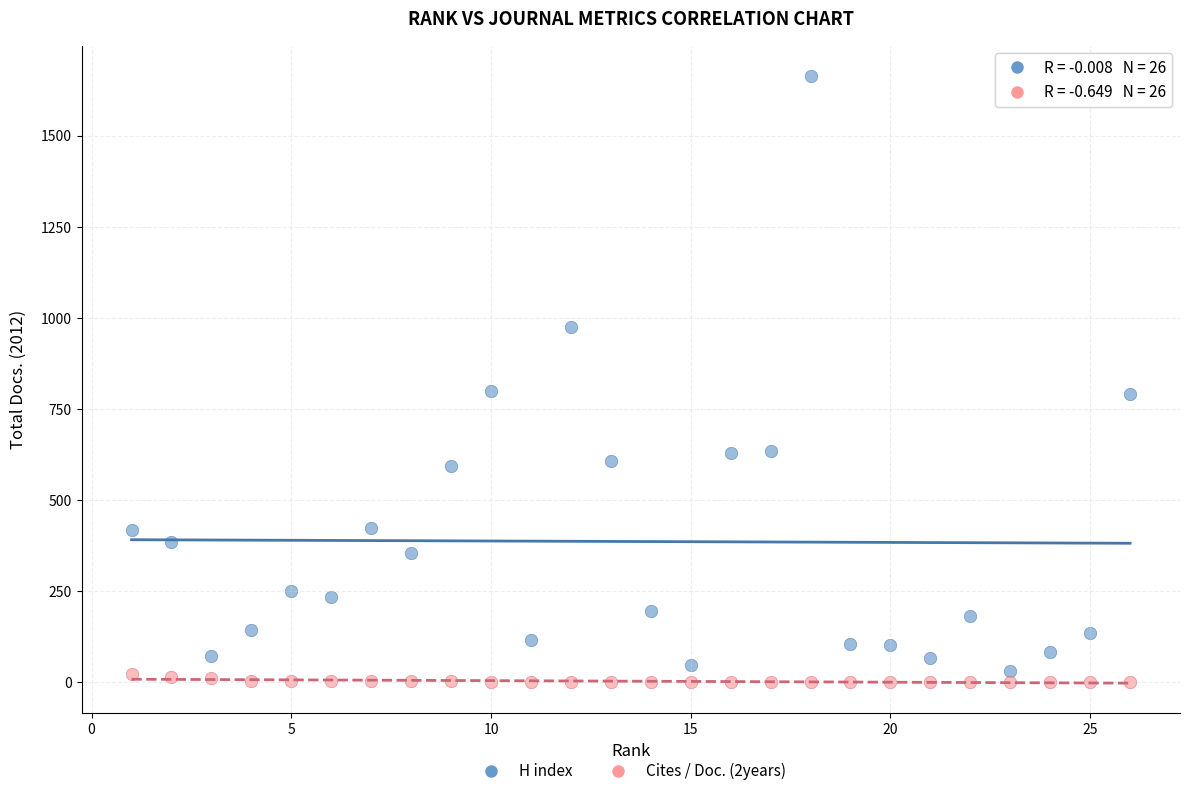

Which series contains the lowest Y value?

Cites / Doc. (2years)